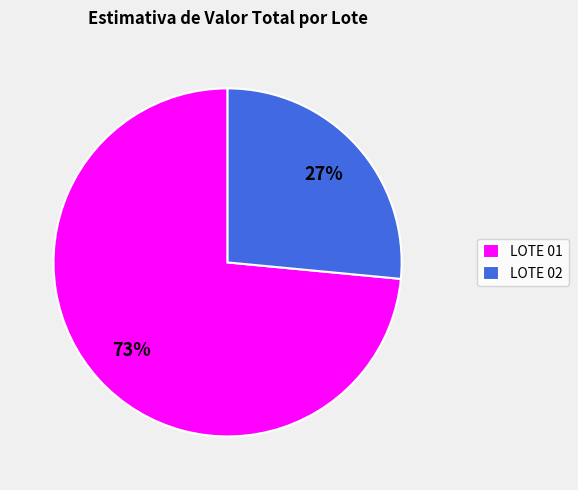

How many slices are in this pie chart?

2